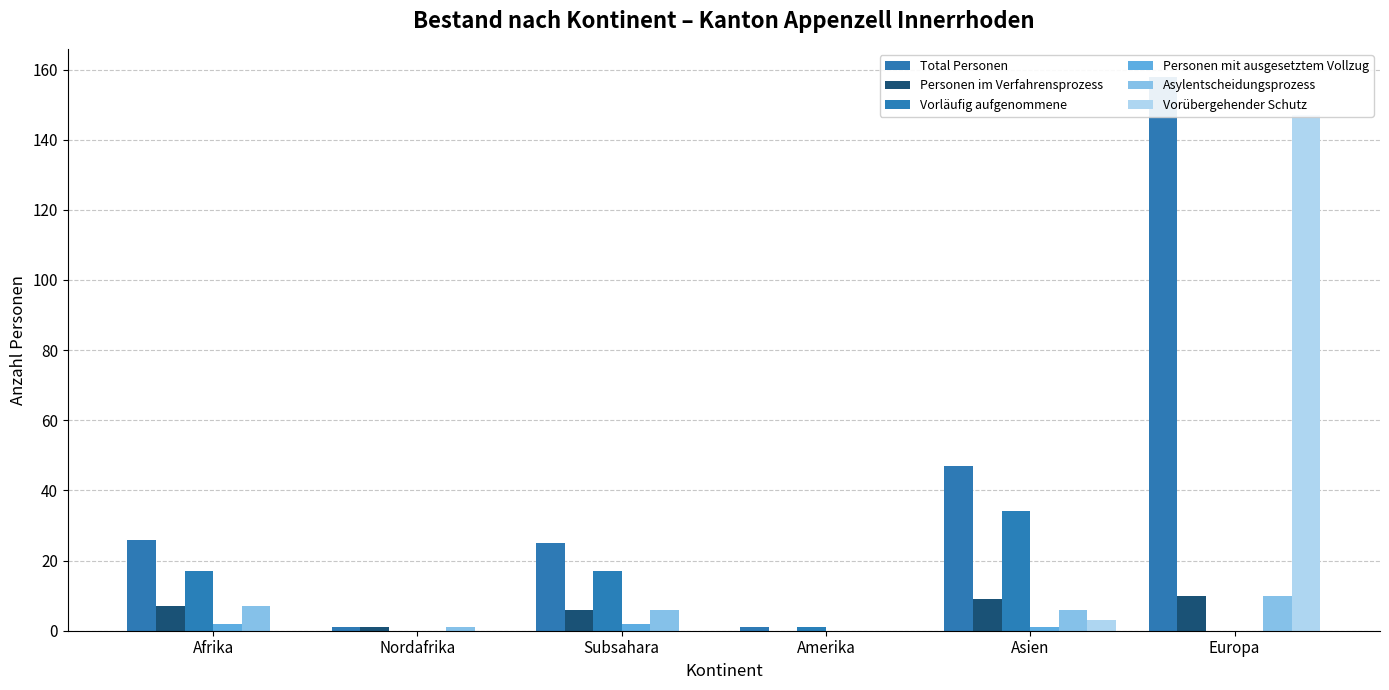

How many distinct data groups are displayed?

6